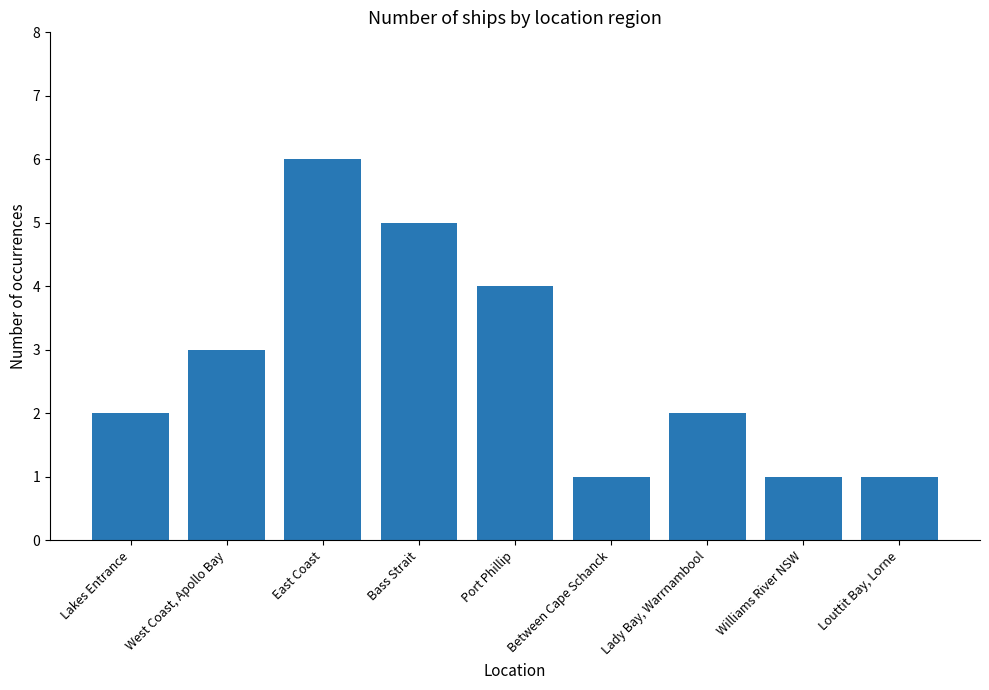

What is the minimum value shown in the chart?

1